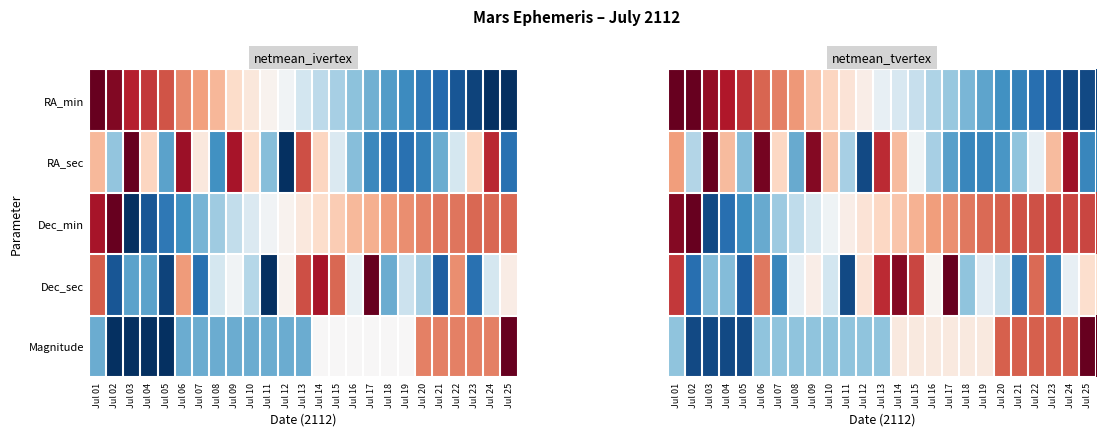

Which series changed the most between Jul 02 and Jul 14?

Dec_sec